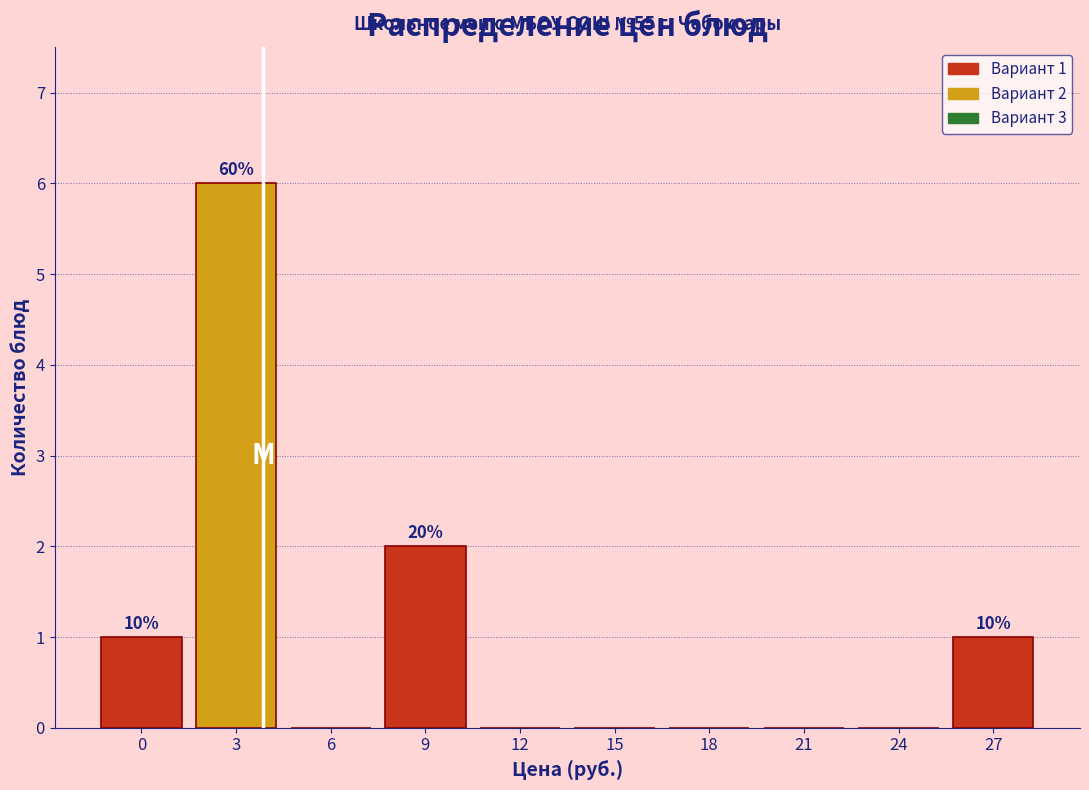

Reading left to right, what are all the values shown in this chart?

0=1	3=6	6=0	9=2	12=0	15=0	18=0	21=0	24=0	27=1